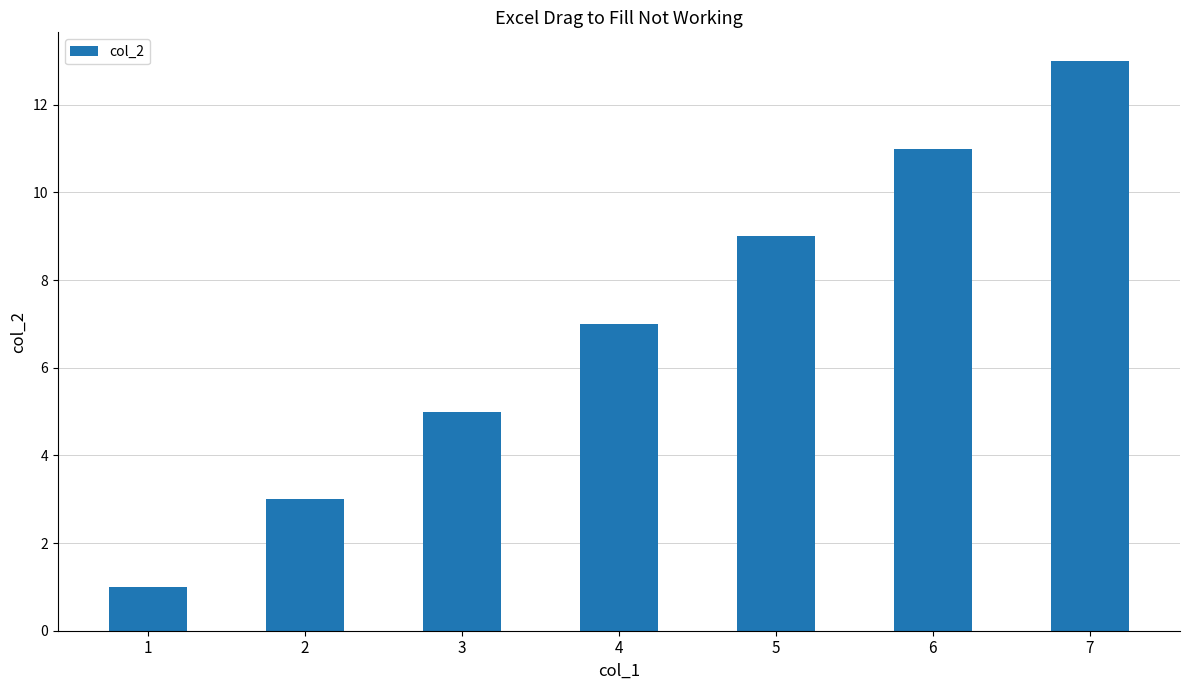

What is the difference between the maximum and minimum values?

12